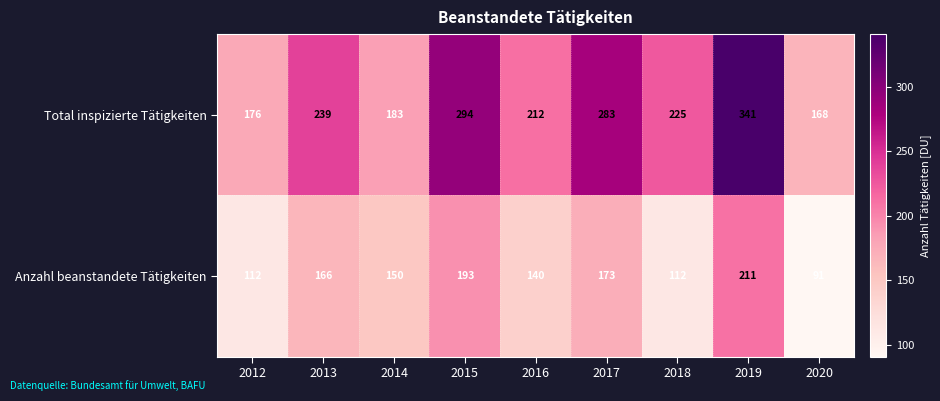

What is the greatest value displayed?

341